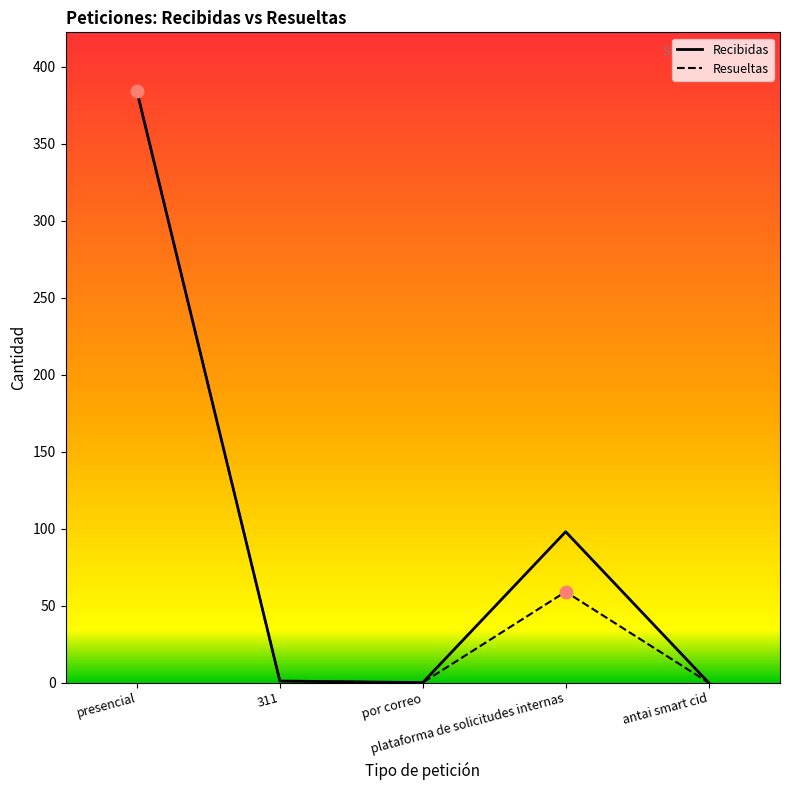

Which series has the largest total across all categories?

Recibidas